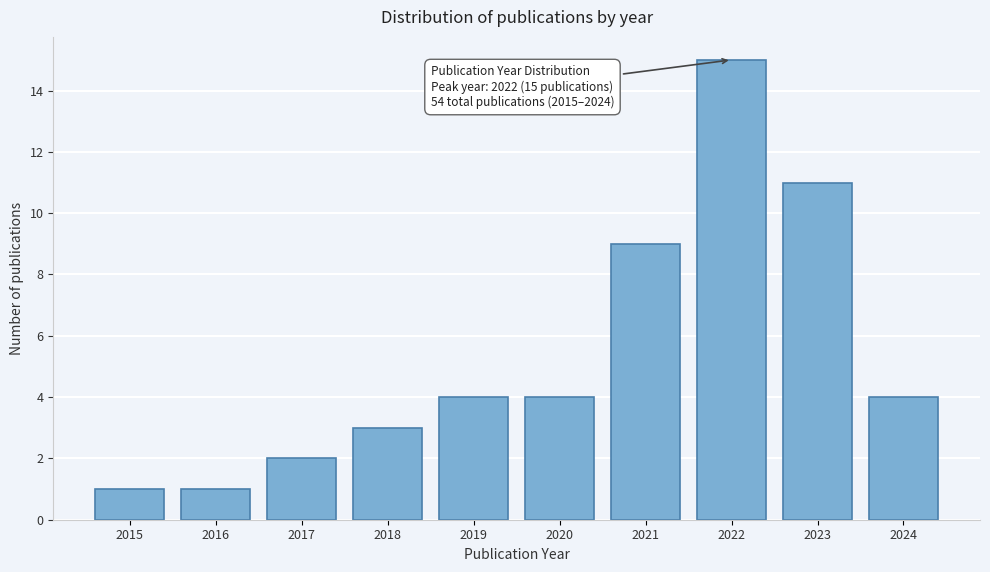

Reading right to left, extract all data points from this chart.

4	11	15	9	4	4	3	2	1	1